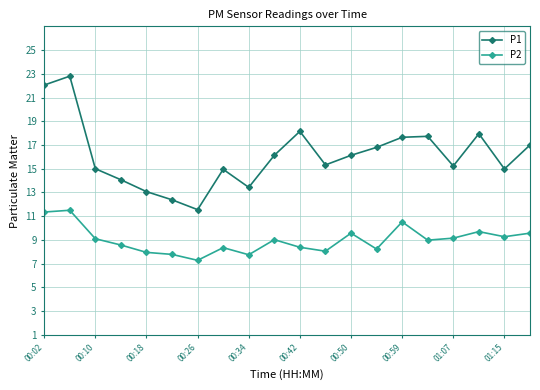

List the series in order of their overall mean, lowest first.

P2, P1